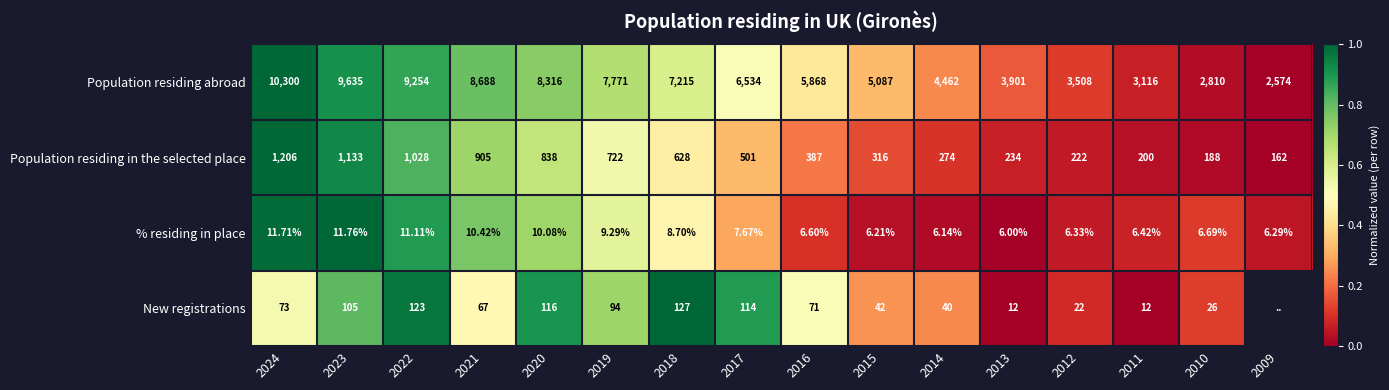

Rank the series at 2020 from lowest to highest value.

% residing in place, New registrations, Population residing in the selected place, Population residing abroad